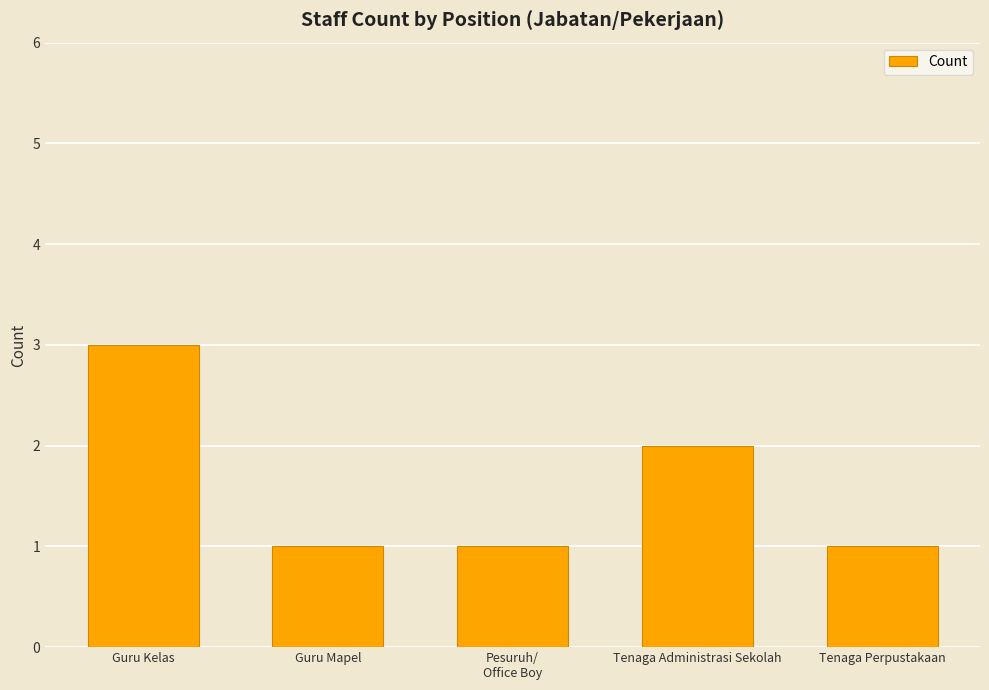

What is the label of the 5th bar from the left?

Tenaga Perpustakaan